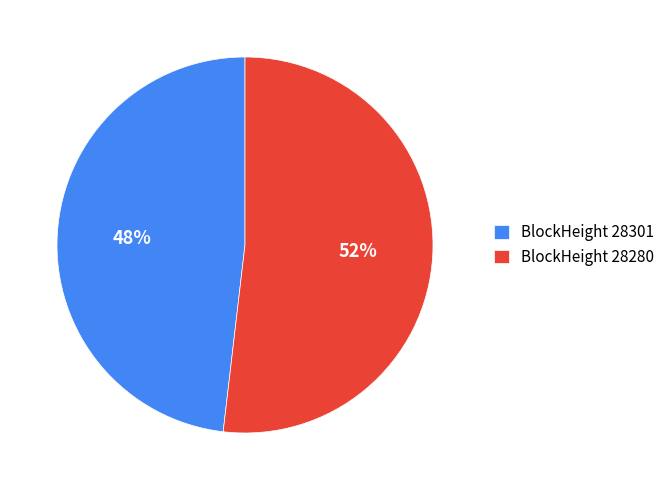

Is it true that BlockHeight 28280 is 42% of the pie?

False